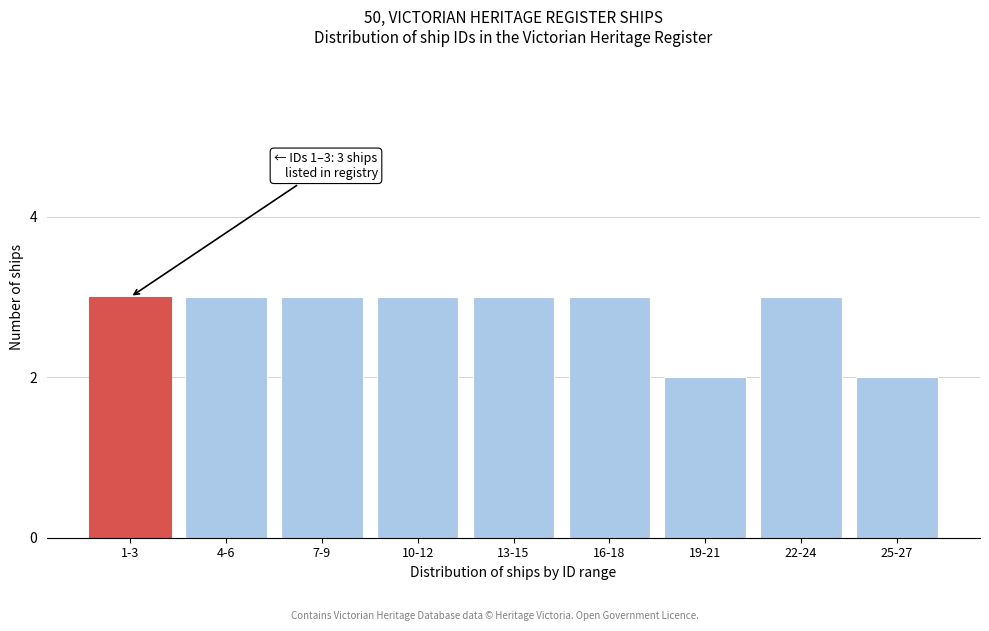

Reading left to right, what are all the values shown in this chart?

3	3	3	3	3	3	2	3	2